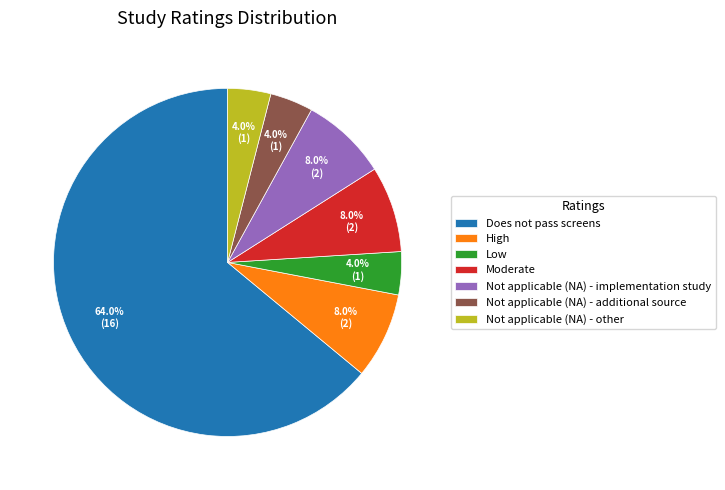

How many slices are in this pie chart?

7